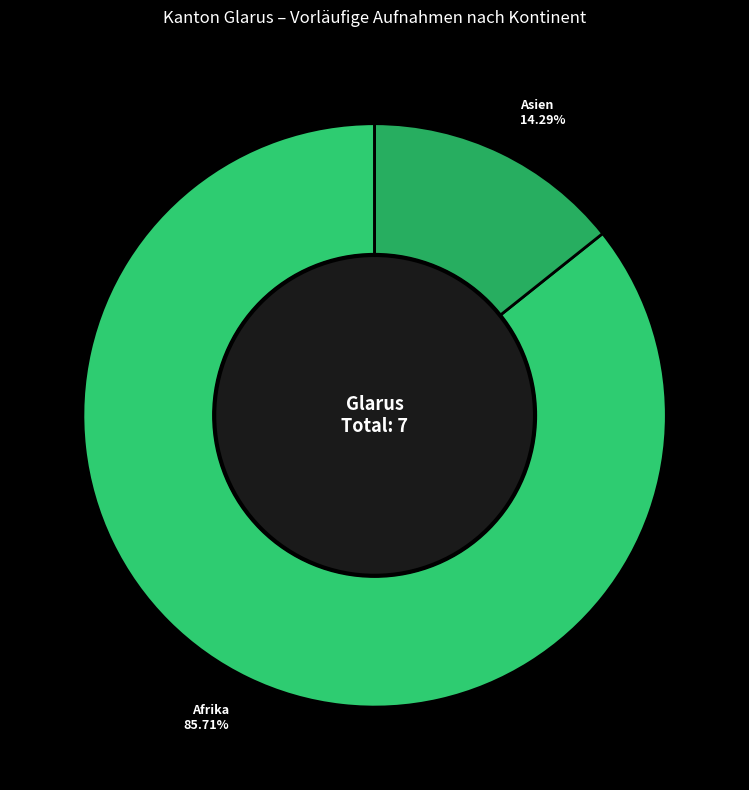

How many segments does this pie chart have?

2